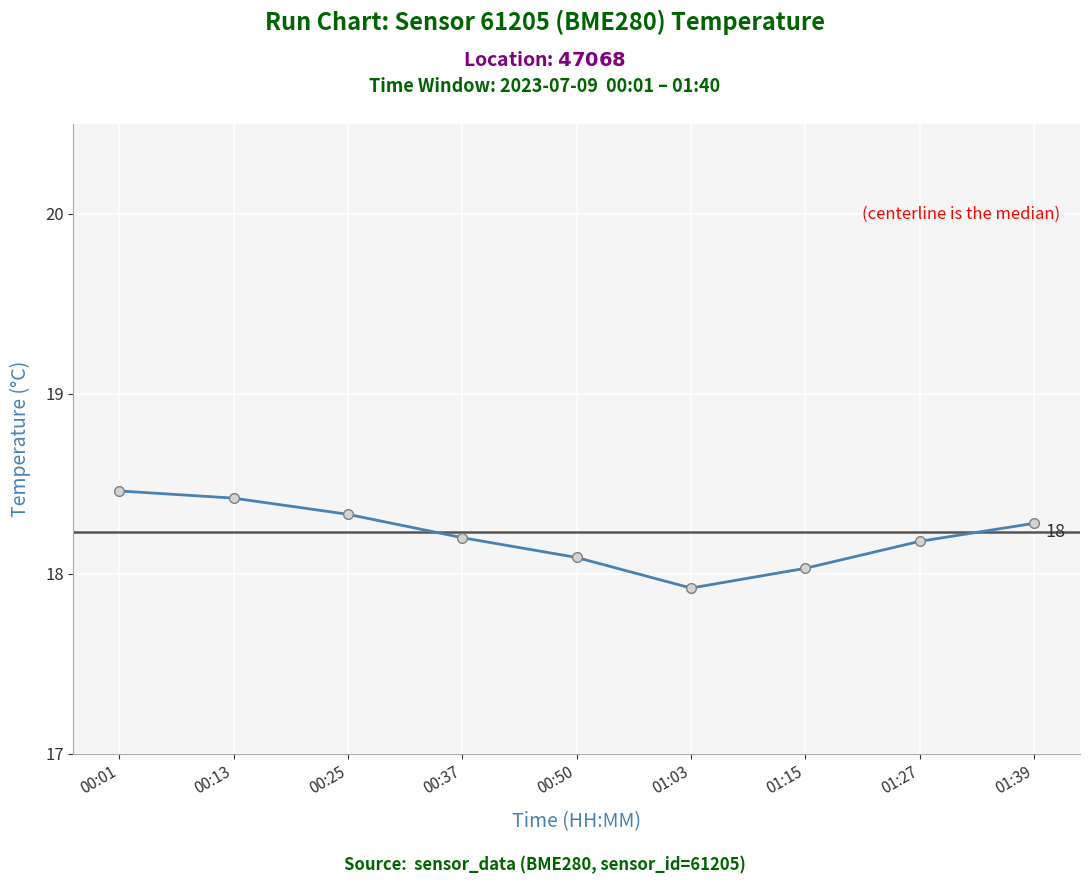

True or false: the data shows 27.1 at 01:27.

False